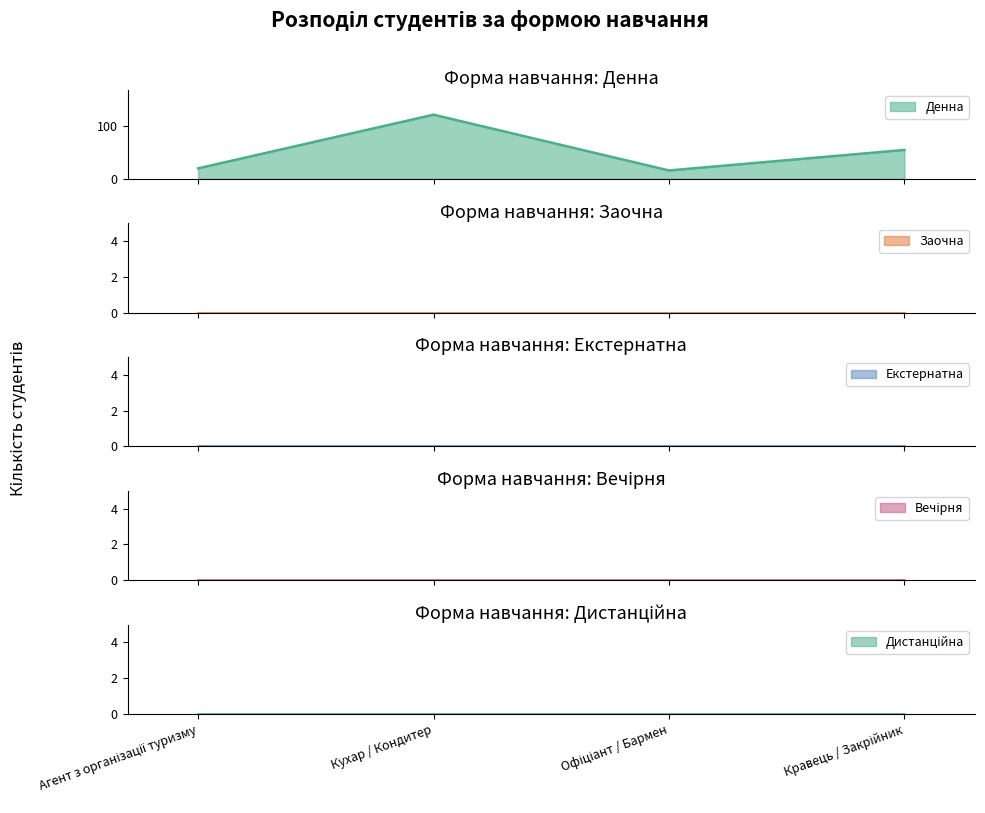

Which category has the highest value in the Заочна series?

Агент з організації туризму